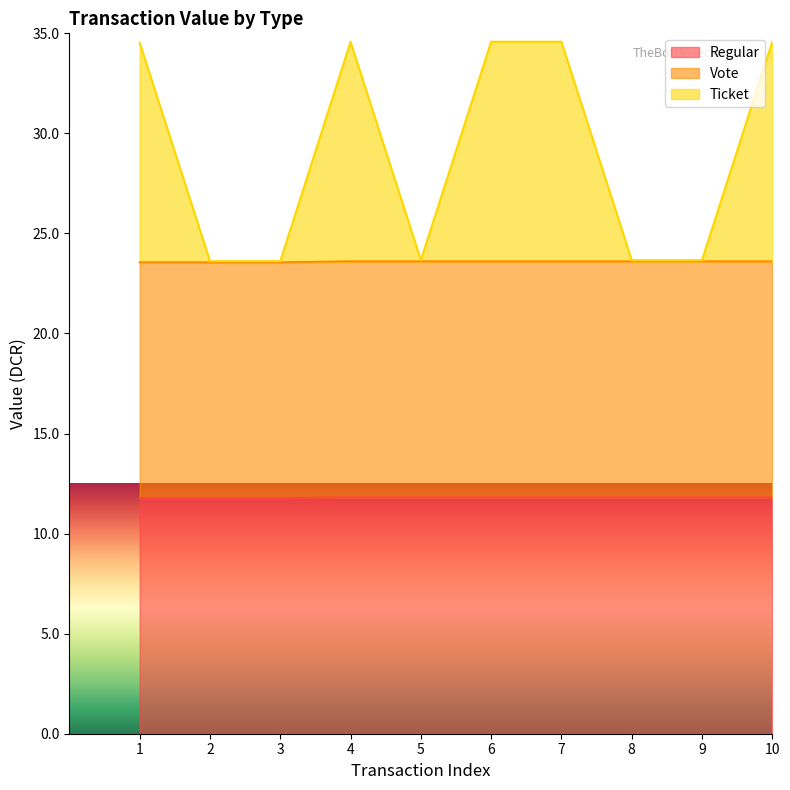

Does the chart display data point markers on the line(s)?

No